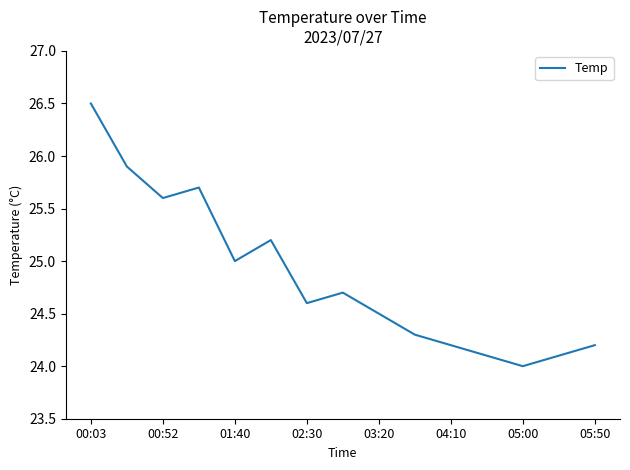

What is the difference between the maximum and minimum values?

2.5